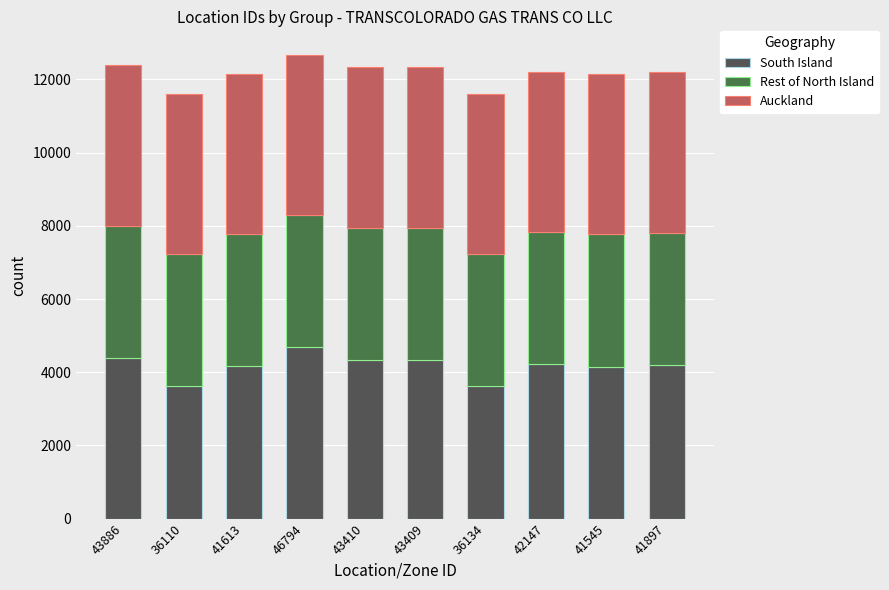

Which category has the highest value in the South Island series?

46794